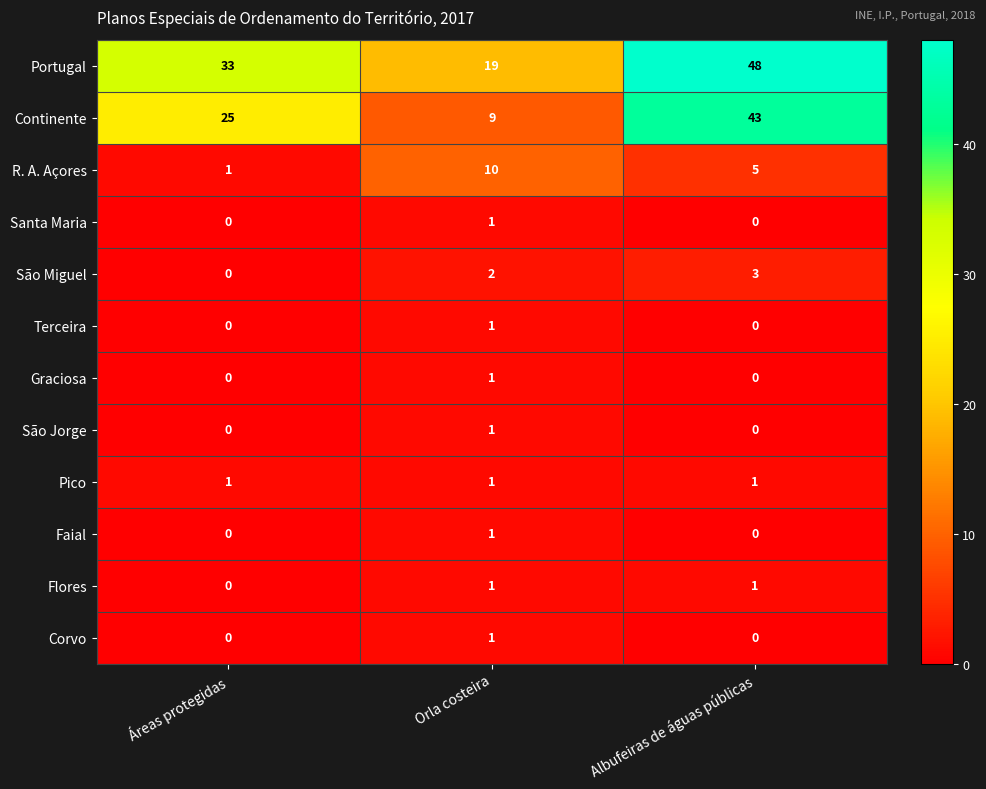

Is the value of Pico at Áreas protegidas greater than the value of Terceira at Áreas protegidas?

Yes